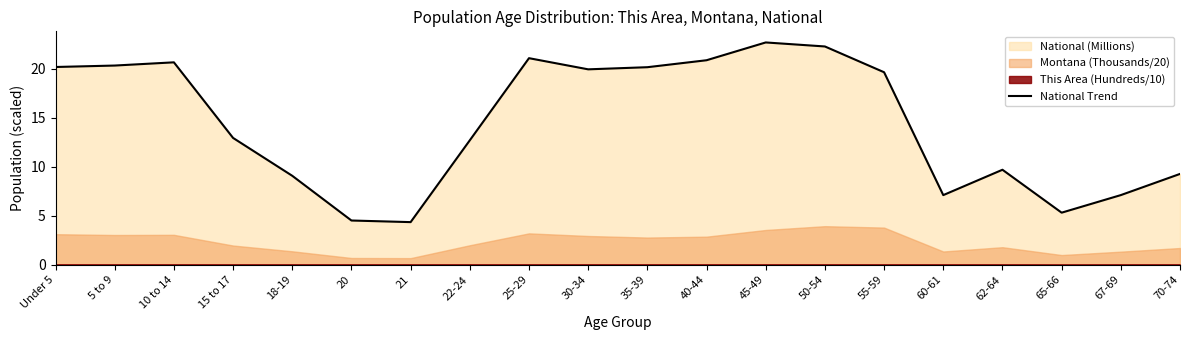

Between 10 to 14 and Under 5, which is larger?

10 to 14